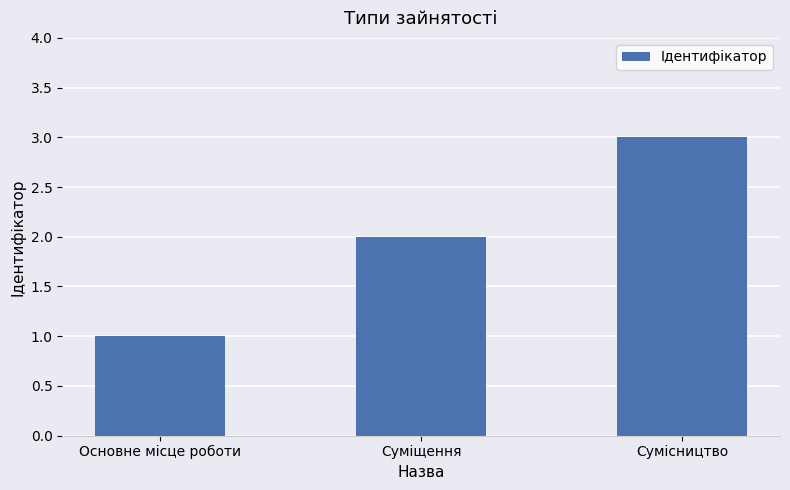

What position from the left is Суміщення?

2